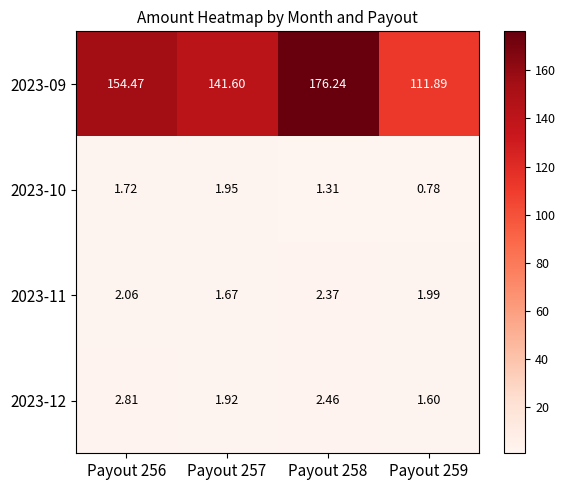

Is the value of 2023-10 at Payout 259 greater than the value of 2023-09 at Payout 258?

No